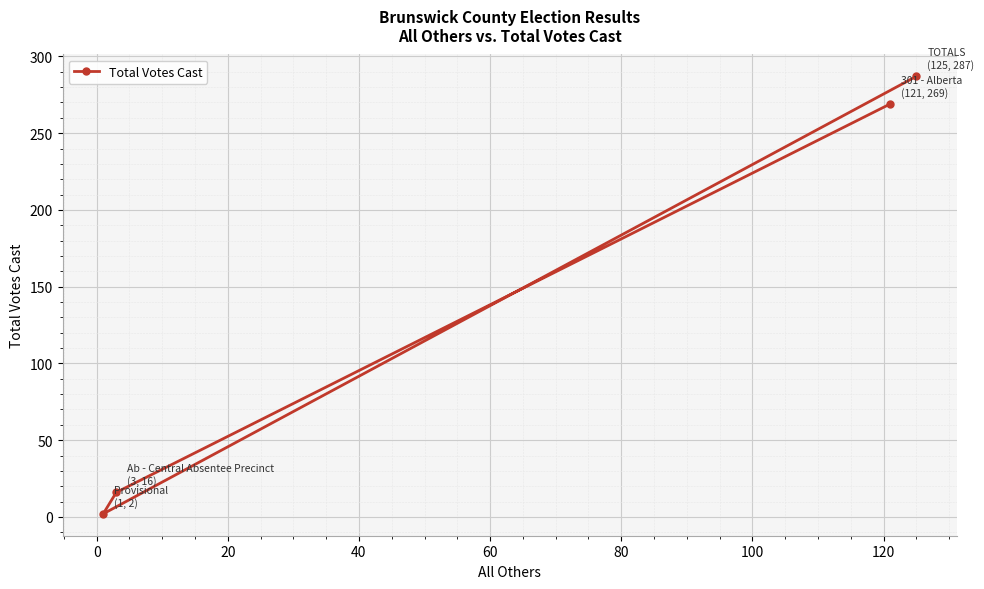

What is the average value?

144